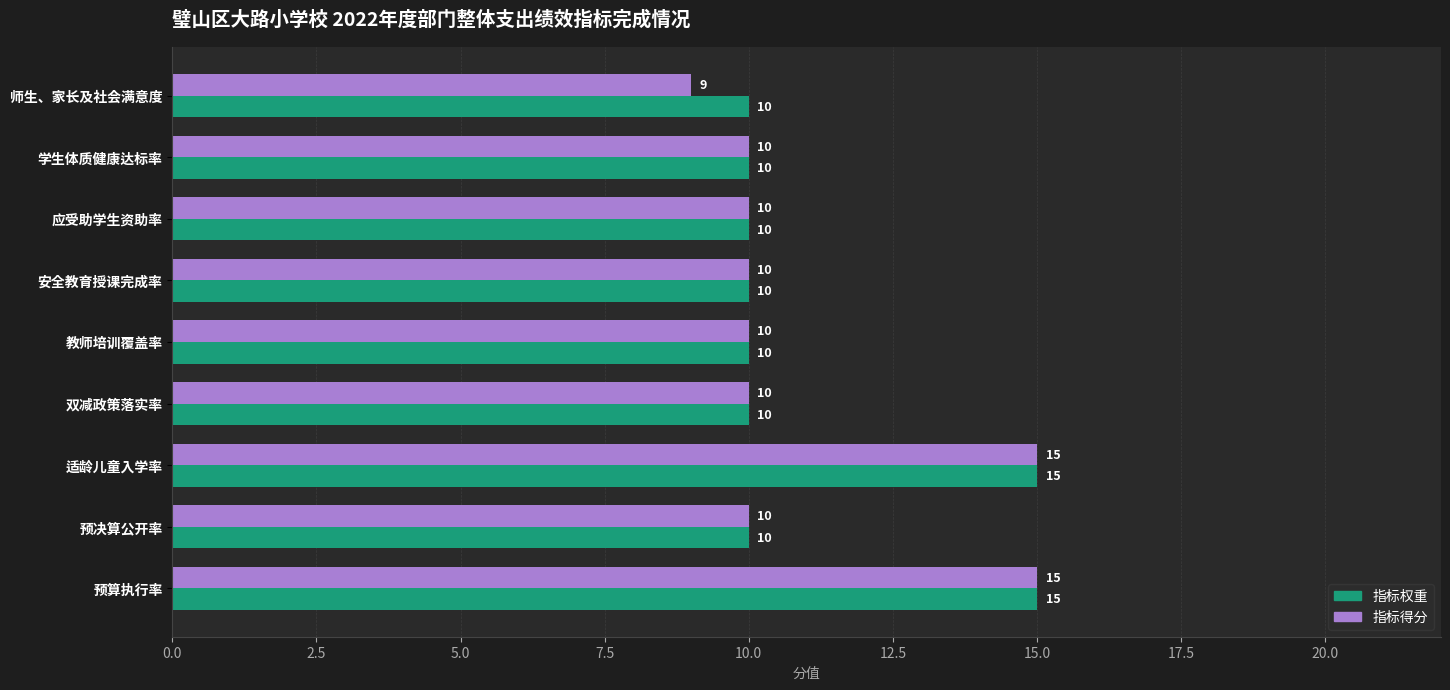

Between 教师培训覆盖率 and 师生、家长及社会满意度, which series saw the biggest shift?

指标得分